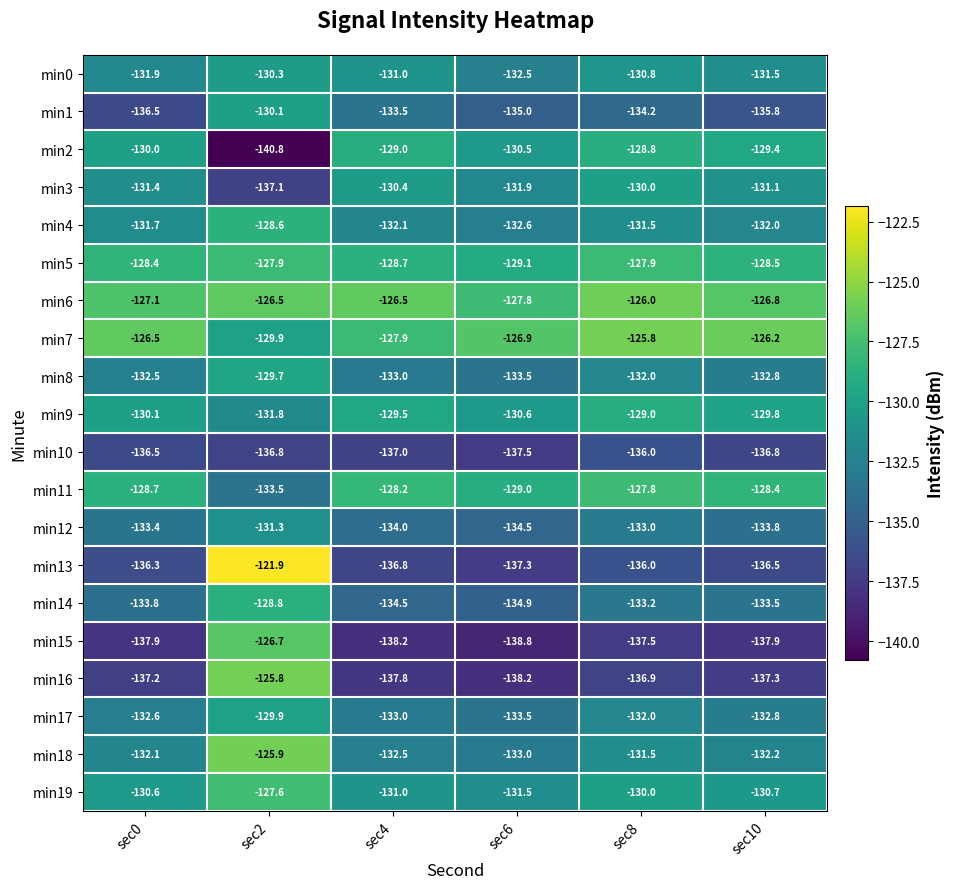

Which series changed the most between sec6 and sec10?

min14